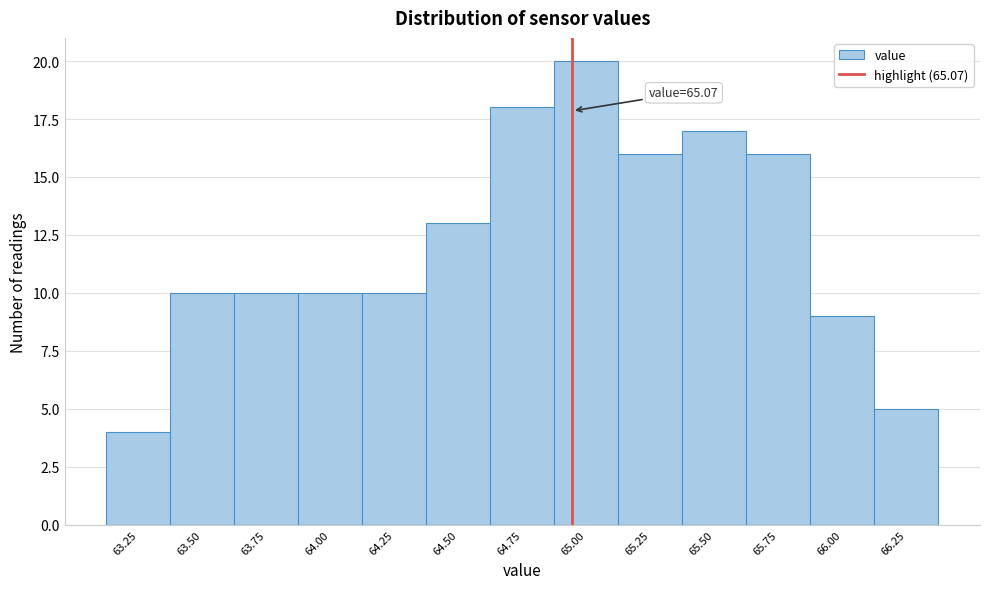

Reading left to right, list all the values displayed in this chart.

4	10	10	10	10	13	18	20	16	17	16	9	5